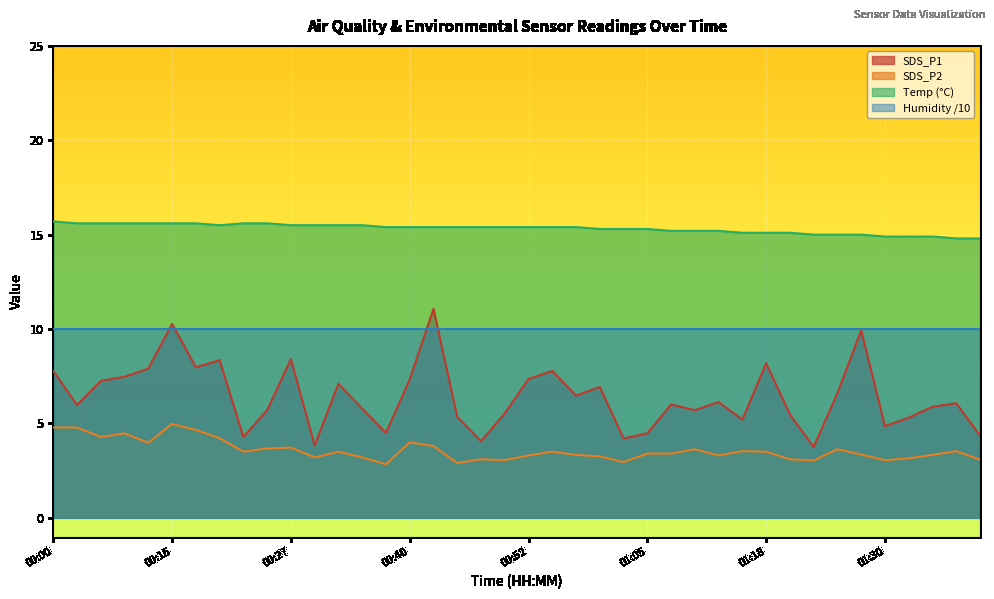

What is the sum of the SDS_P1 values at 01:13 and 00:52?

13.5